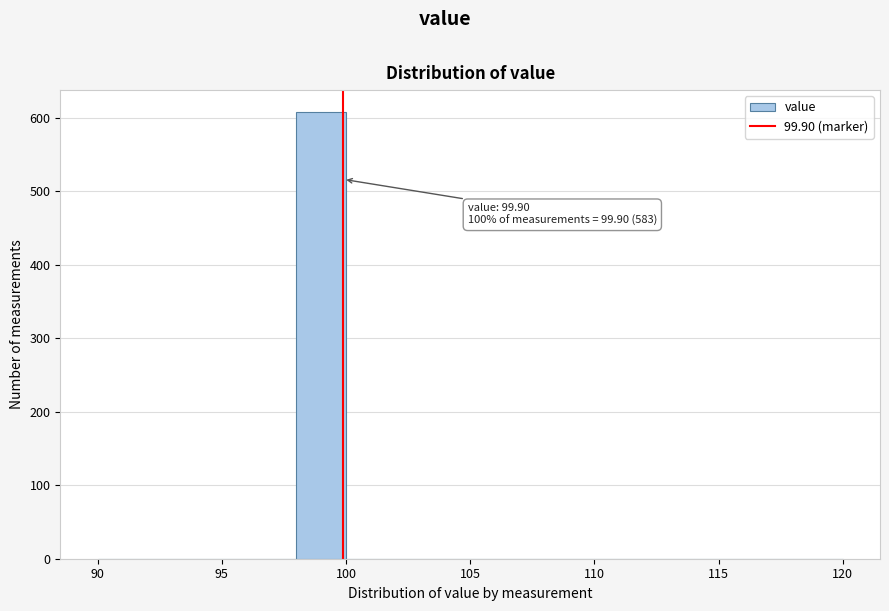

Which range on the x-axis has the tallest bar?

98 to 100